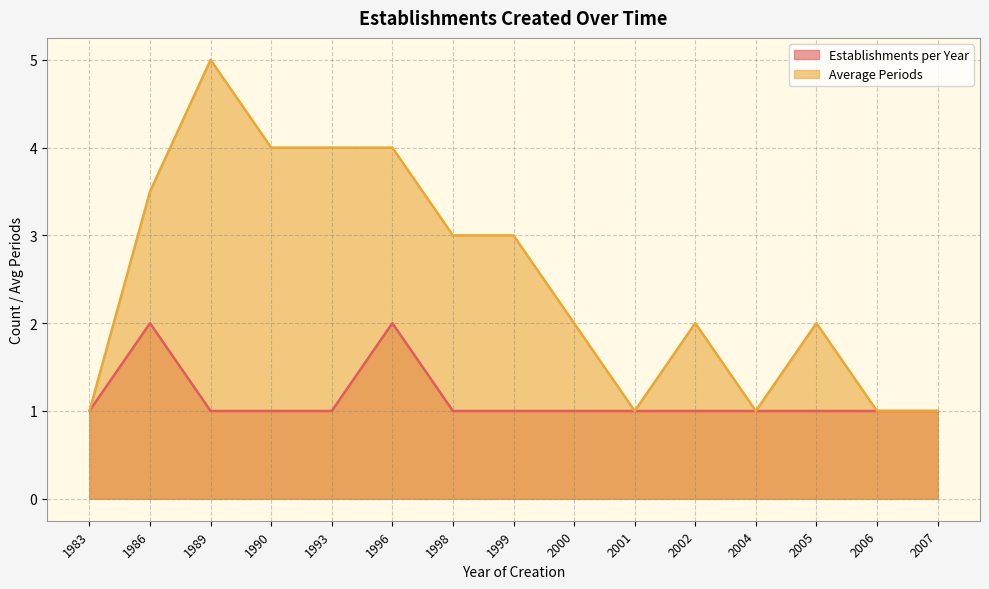

True or false: Establishments per Year and Average Periods cross at least once.

False